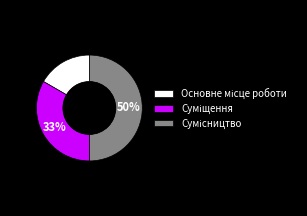

Count the number of slices in the pie.

3